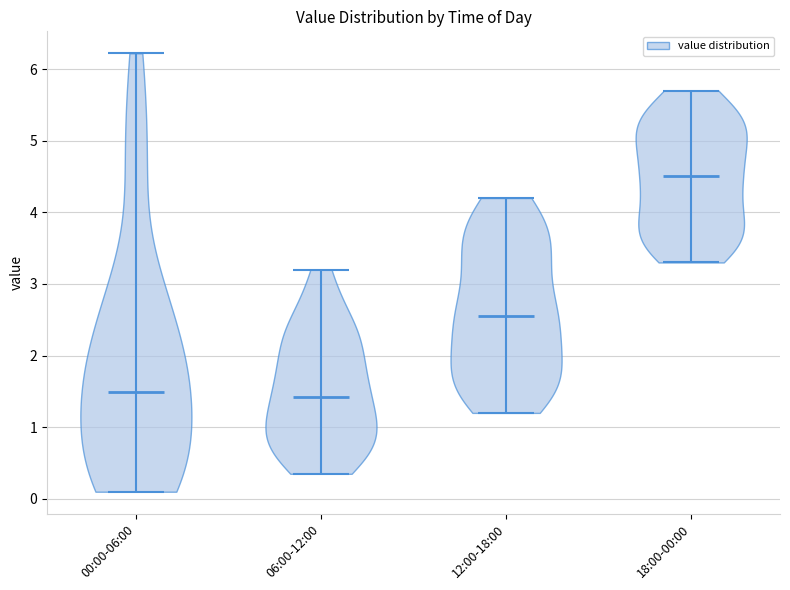

Reading left to right, read every violin against the y-axis: where its median line is, and the lowest and highest points it reaches. The values are not printed on the chart, so give them approximately, as read against the axis.

00:00-06:00: median line 1.5, lowest point 0.1, highest point 6.2
06:00-12:00: median line 1.4, lowest point 0.4, highest point 3.2
12:00-18:00: median line 2.6, lowest point 1.2, highest point 4.2
18:00-00:00: median line 4.5, lowest point 3.3, highest point 5.7